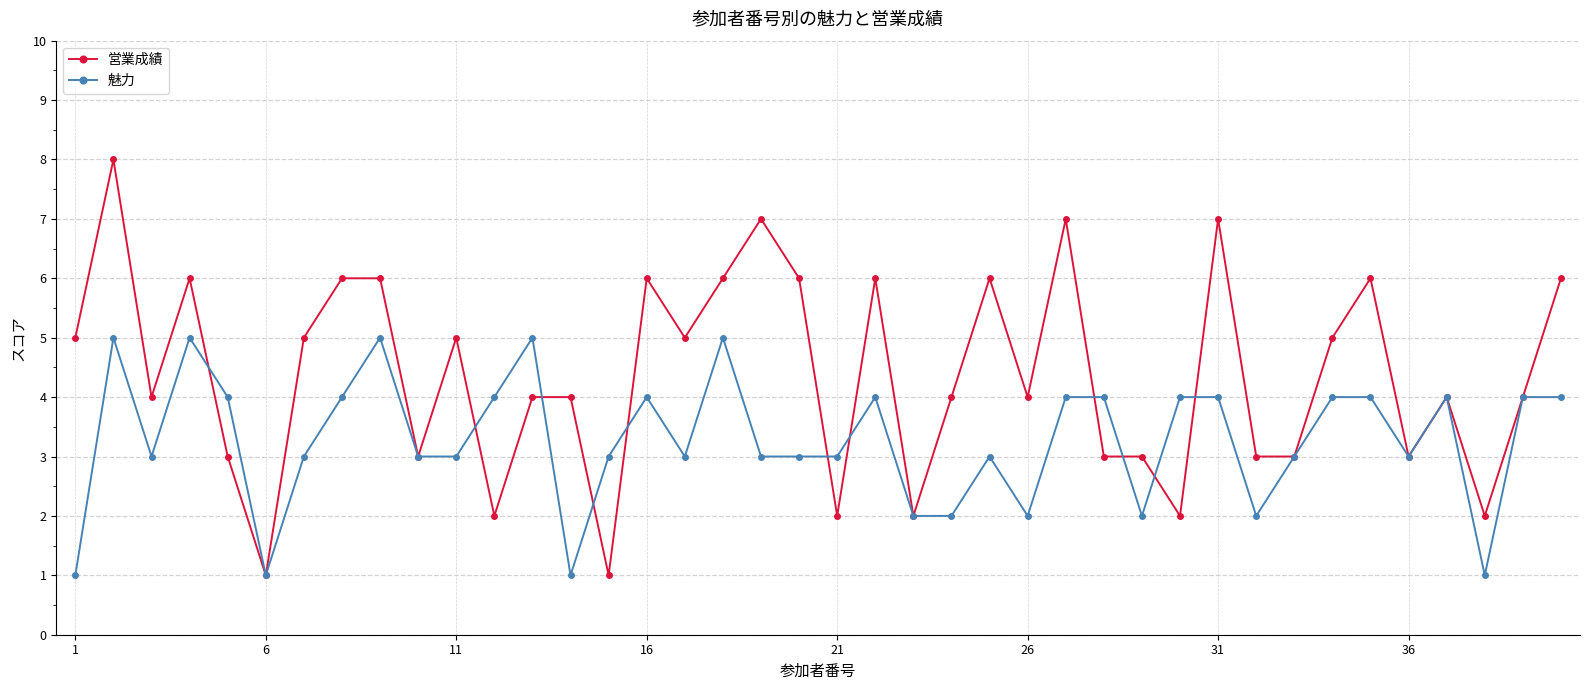

Rank the series by their maximum value, from lowest to highest.

魅力, 営業成績